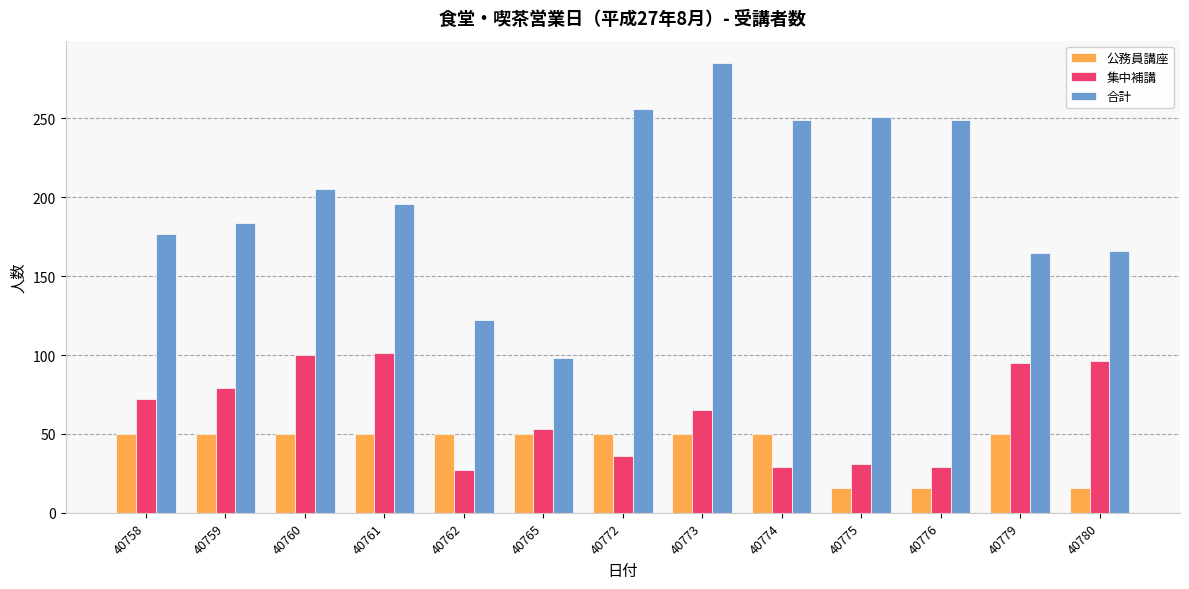

Is it true that 公務員講座 equals 50 at 40779?

True